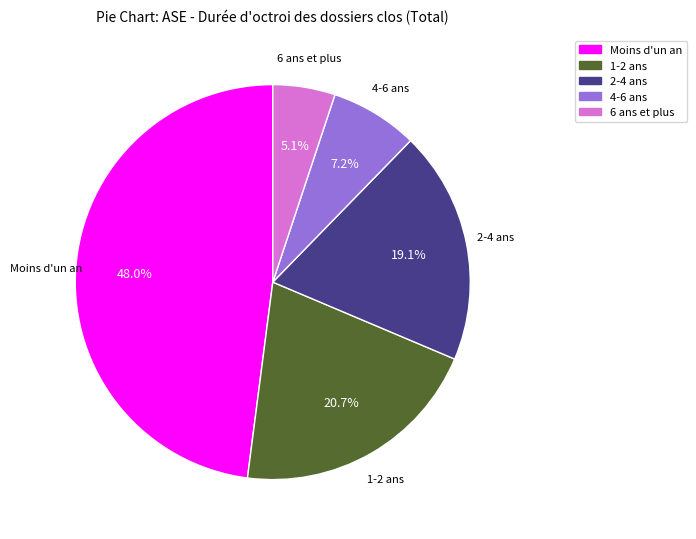

The 6 ans et plus slice represents 5% of the pie. True or false?

True